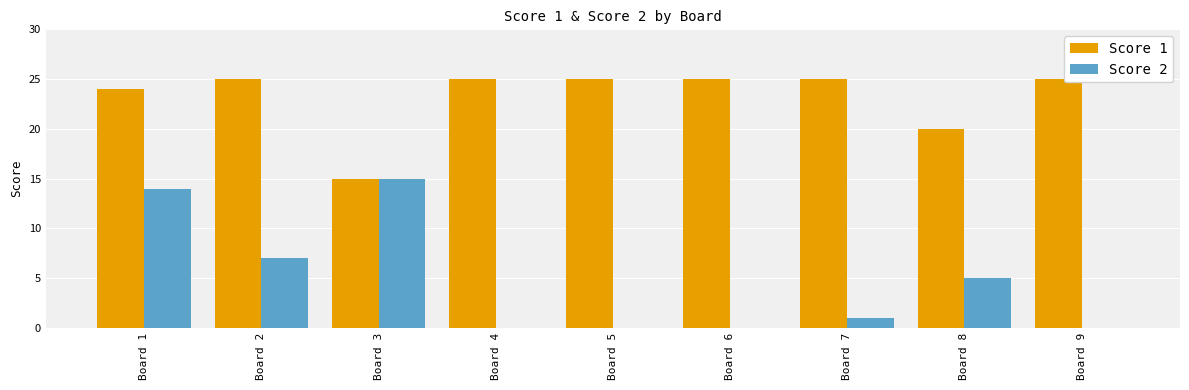

Reading right to left, what are all the values shown in this chart?

Score 1: Board 9=25	Board 8=20	Board 7=25	Board 6=25	Board 5=25	Board 4=25	Board 3=15	Board 2=25	Board 1=24
Score 2: Board 9=0	Board 8=5	Board 7=1	Board 6=0	Board 5=0	Board 4=0	Board 3=15	Board 2=7	Board 1=14